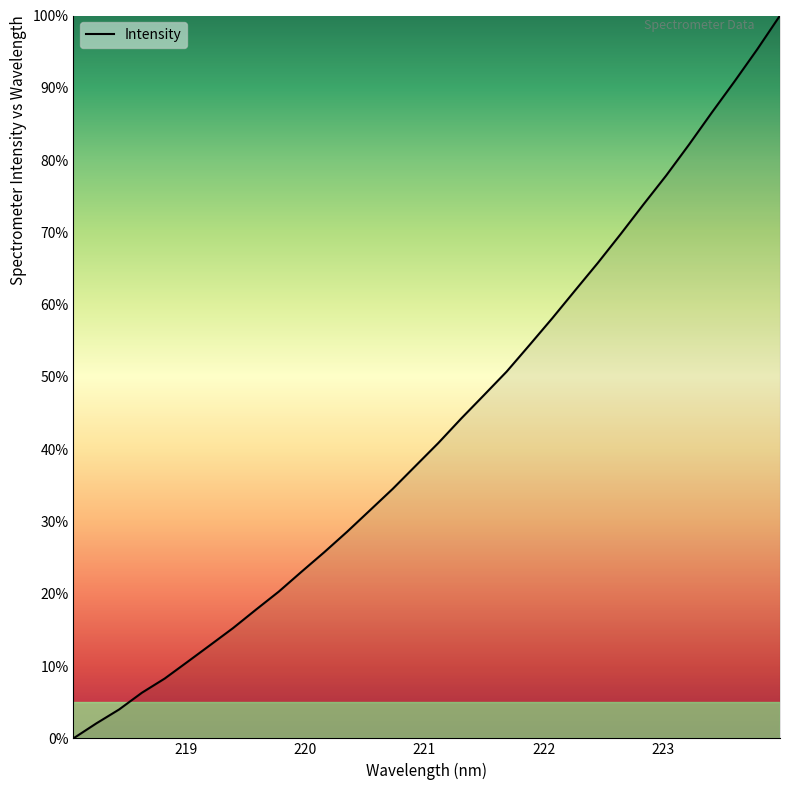

Count the number of categories in the chart.

32